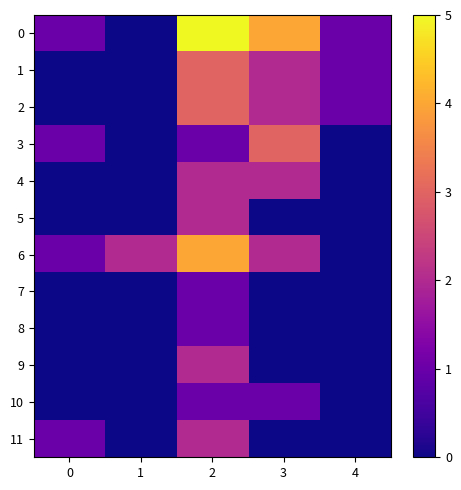

The value of 7 at 2 is 2. True or false?

False